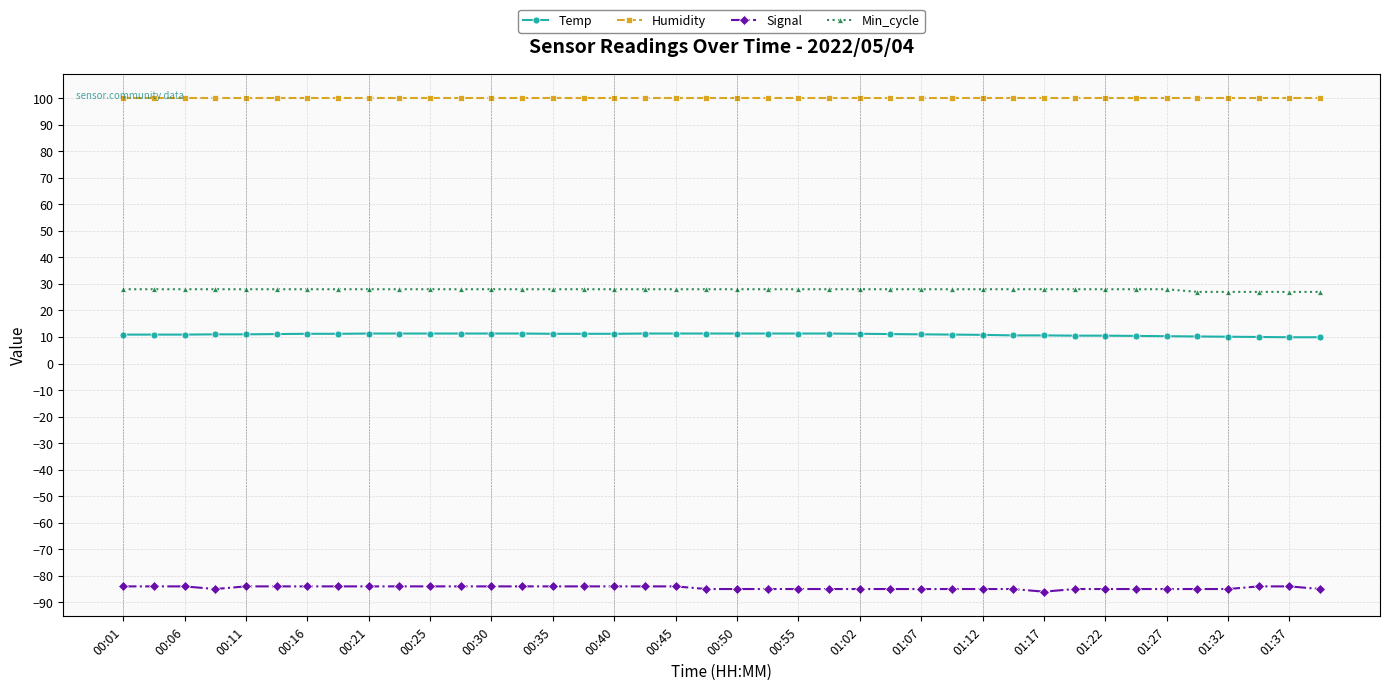

What is the greatest value displayed?

99.9